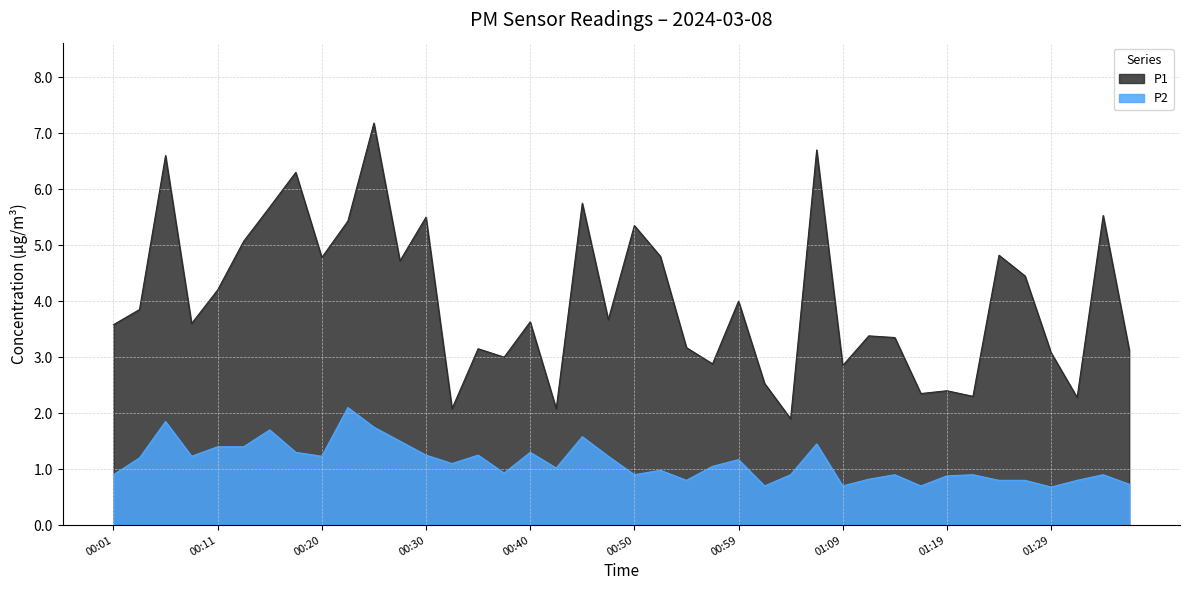

How many data points in P1 are above 3?

29